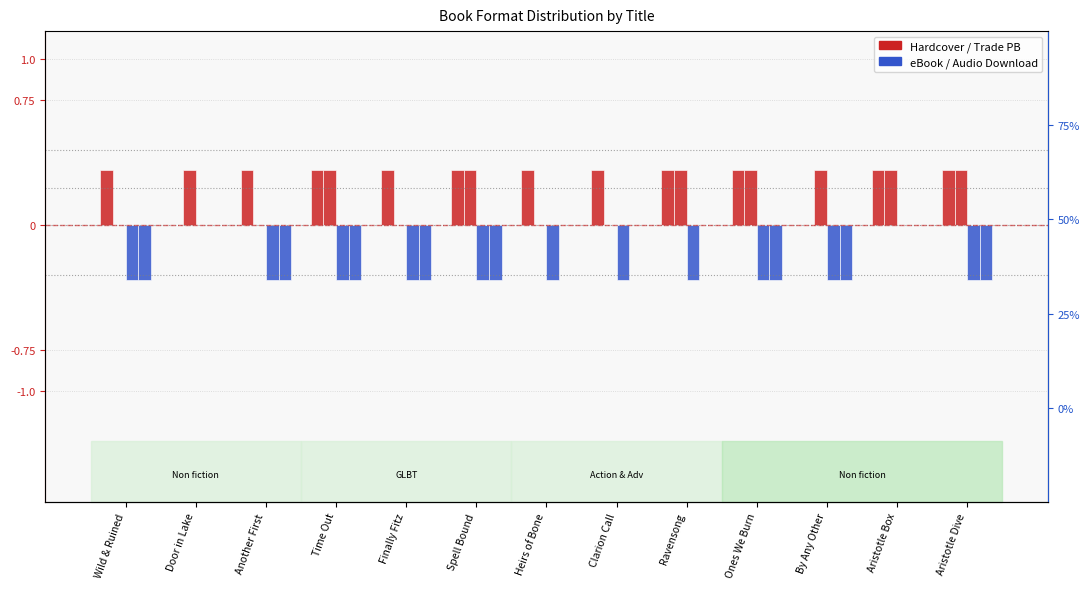

List the series in order of their peak value, highest first.

Hardcover, Trade Paperback, eBook, Audio Download